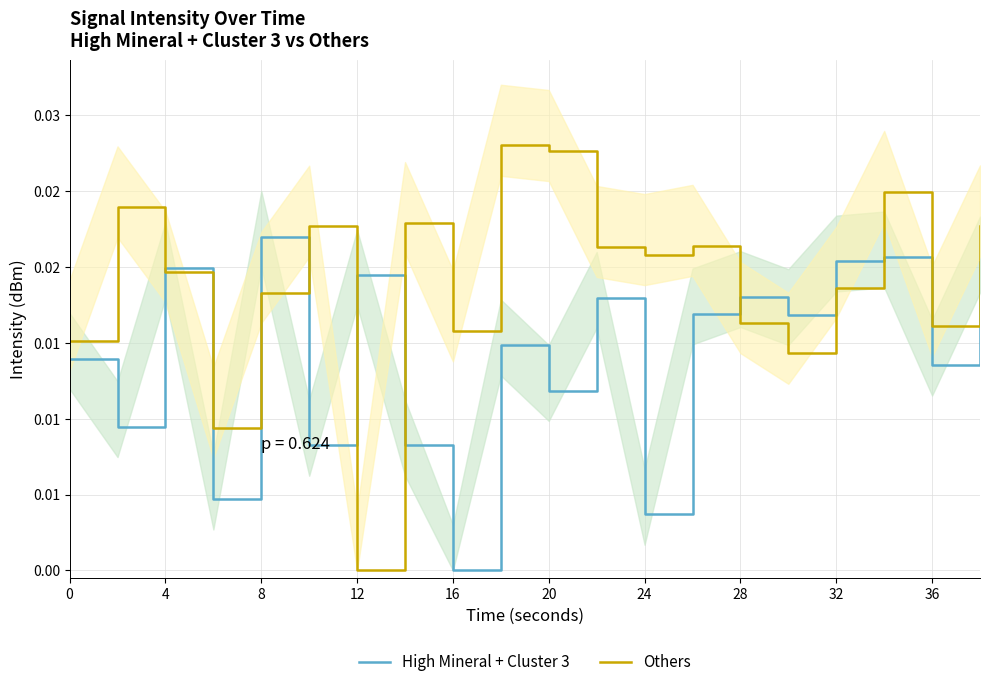

At which category does Others reach its first local peak?

4